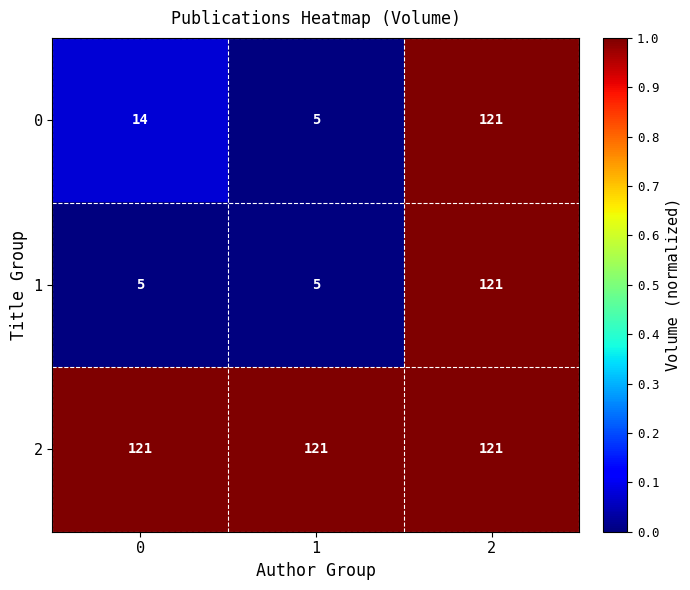

What is the greatest value displayed?

121